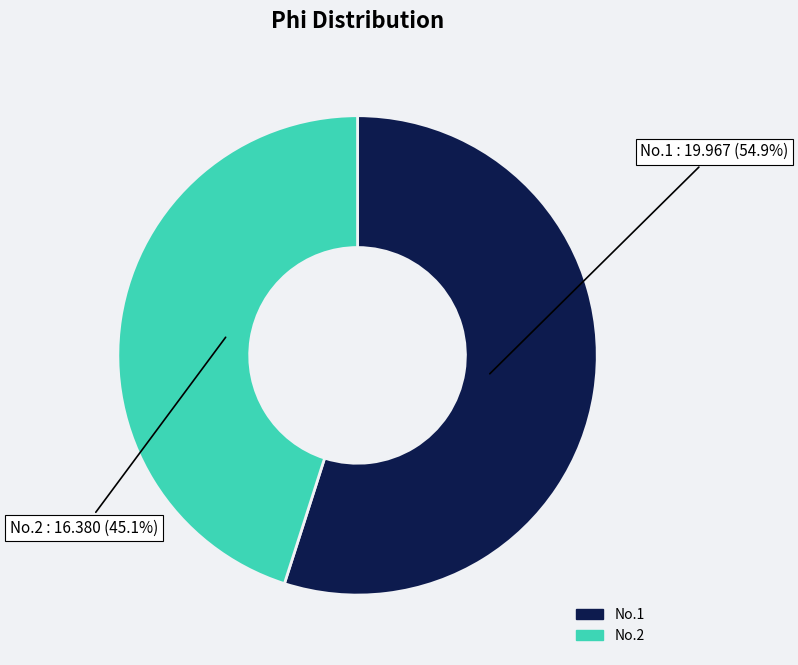

Does any single category account for the majority?

Yes